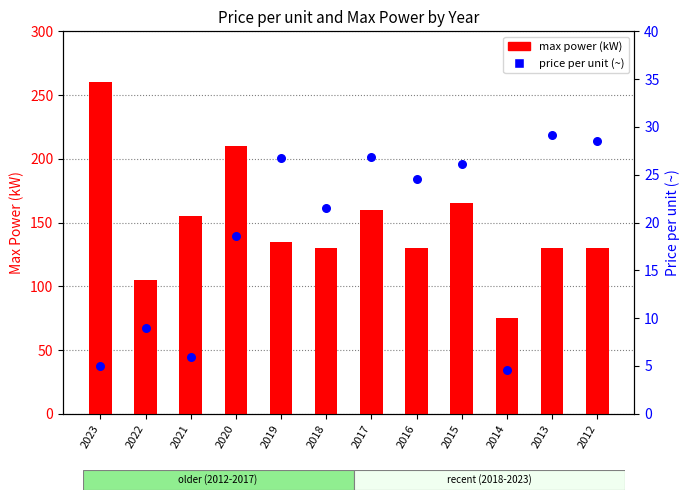

Which series reaches the minimum Y coordinate?

price per unit (~)